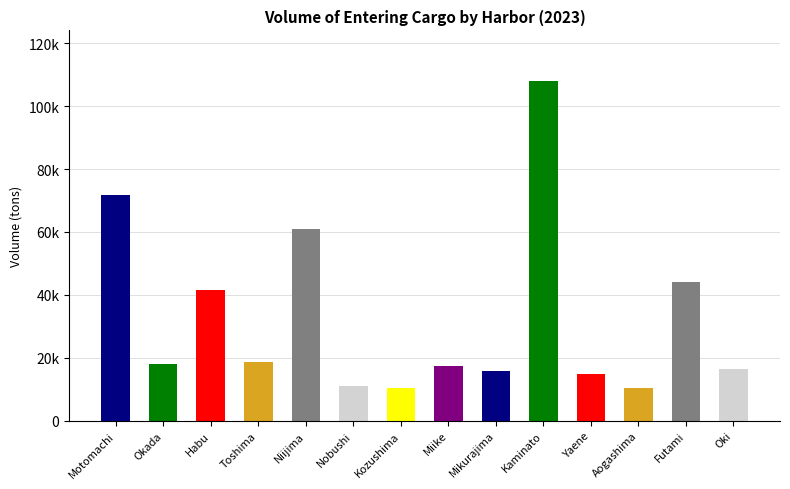

What is the ratio of the value at Toshima to the value at Habu?

0.4